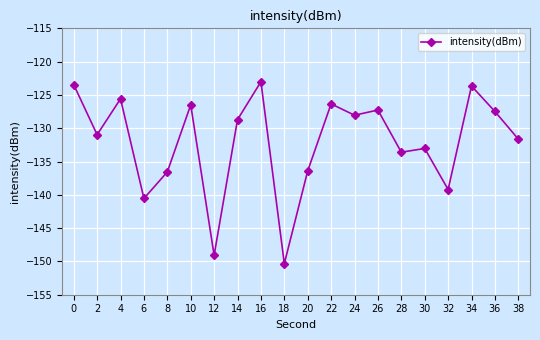

Does the chart display data point markers on the line(s)?

Yes